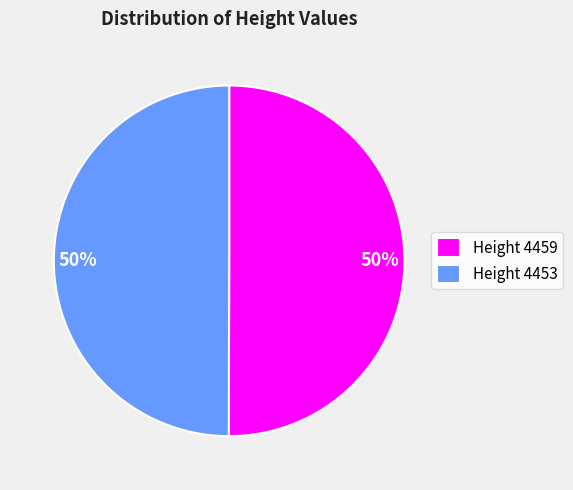

True or false: Height 4453 accounts for 57% of the total.

False